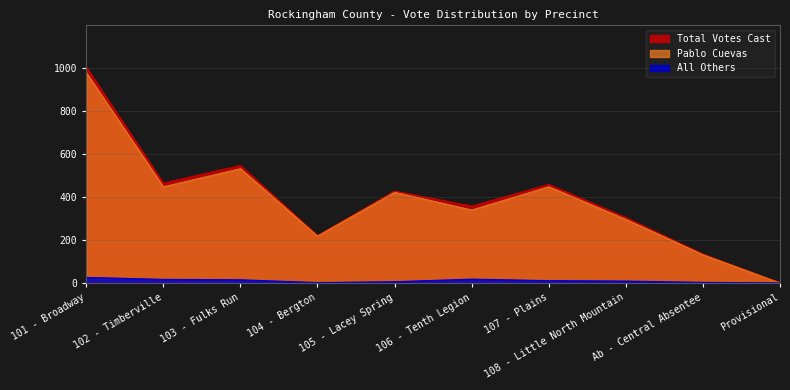

How many interior local peaks does the Total Votes Cast series have?

3